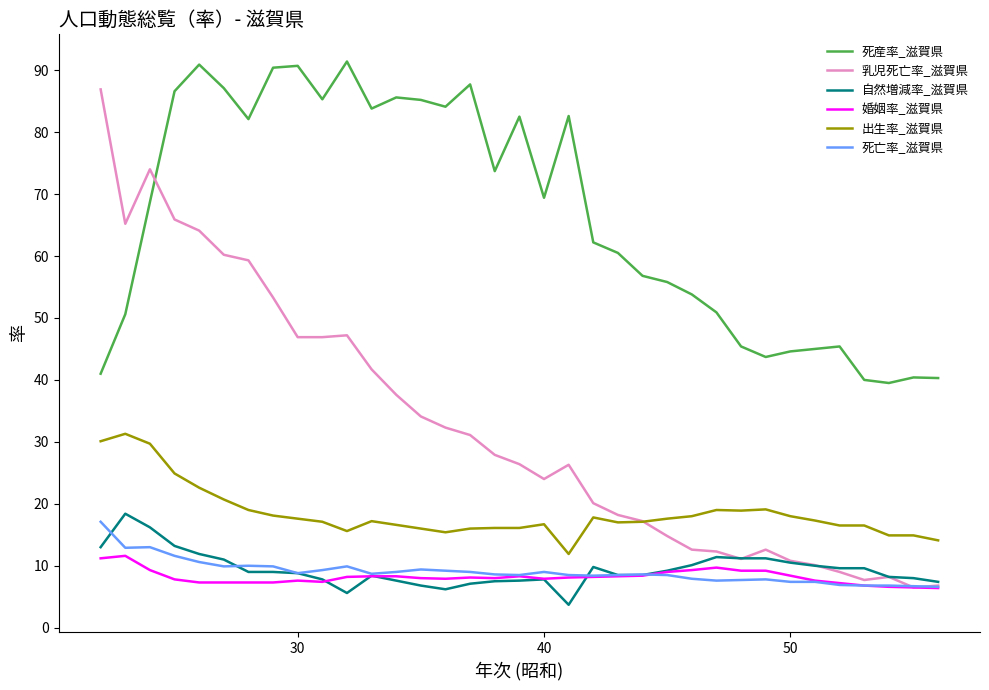

What are all the series names shown in the legend?

死産率_滋賀県, 乳児死亡率_滋賀県, 自然増減率_滋賀県, 婚姻率_滋賀県, 出生率_滋賀県, 死亡率_滋賀県